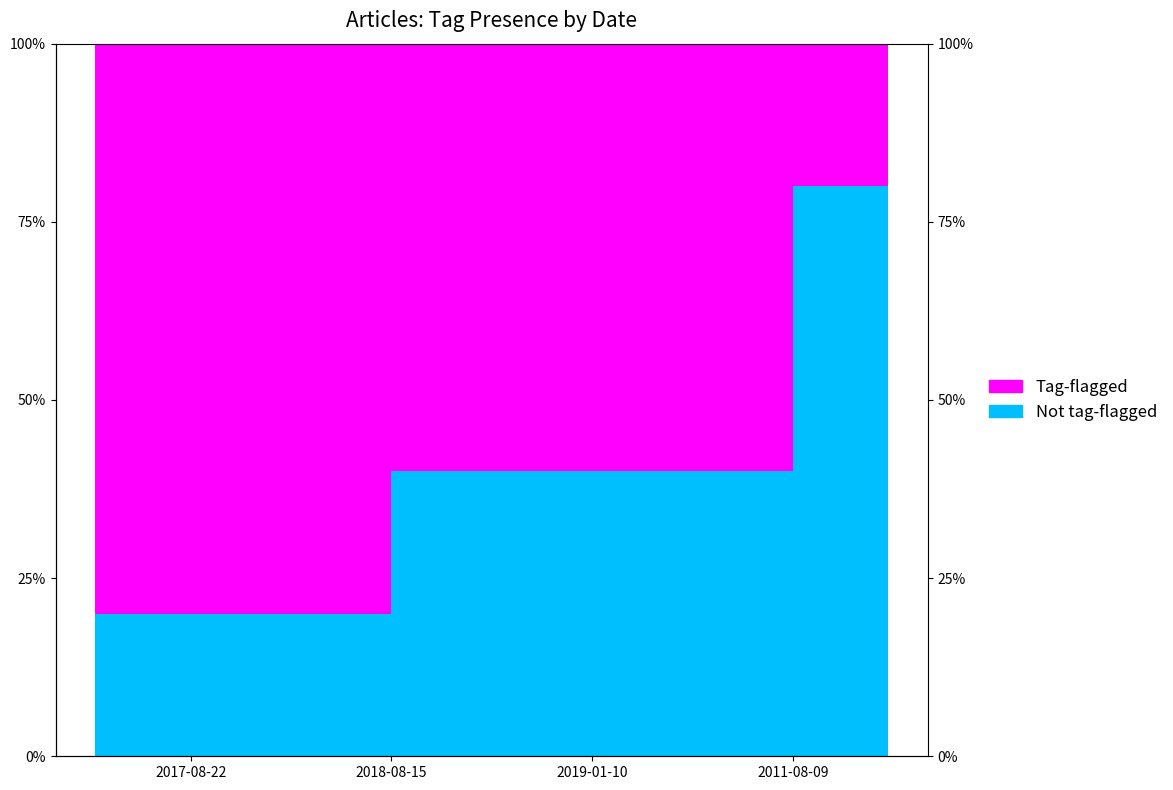

Where is Tag-flagged nearest to the value 0?

2011-08-09